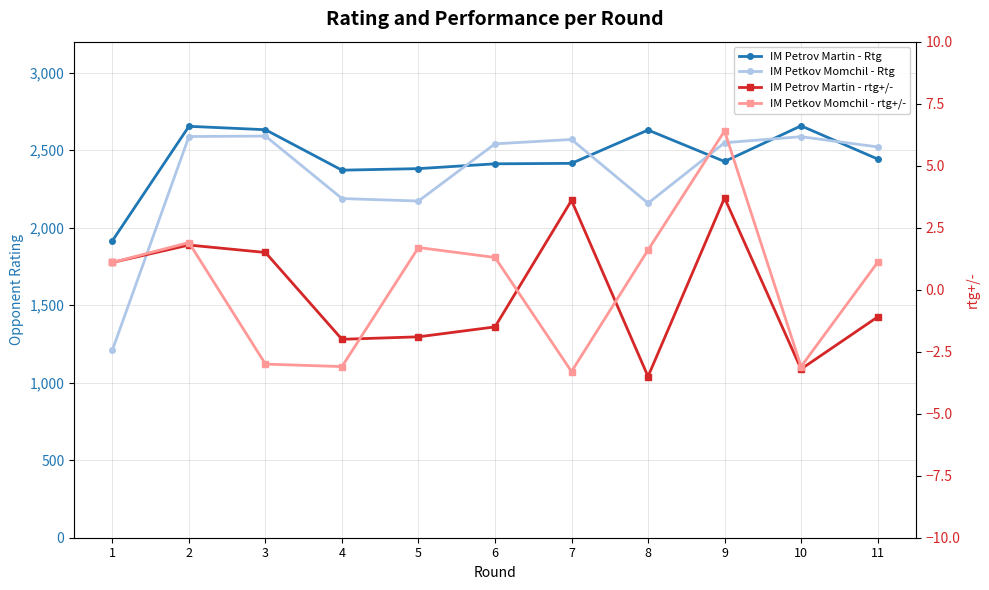

Which category has the lowest value in the IM Petkov Momchil - Rtg series?

1